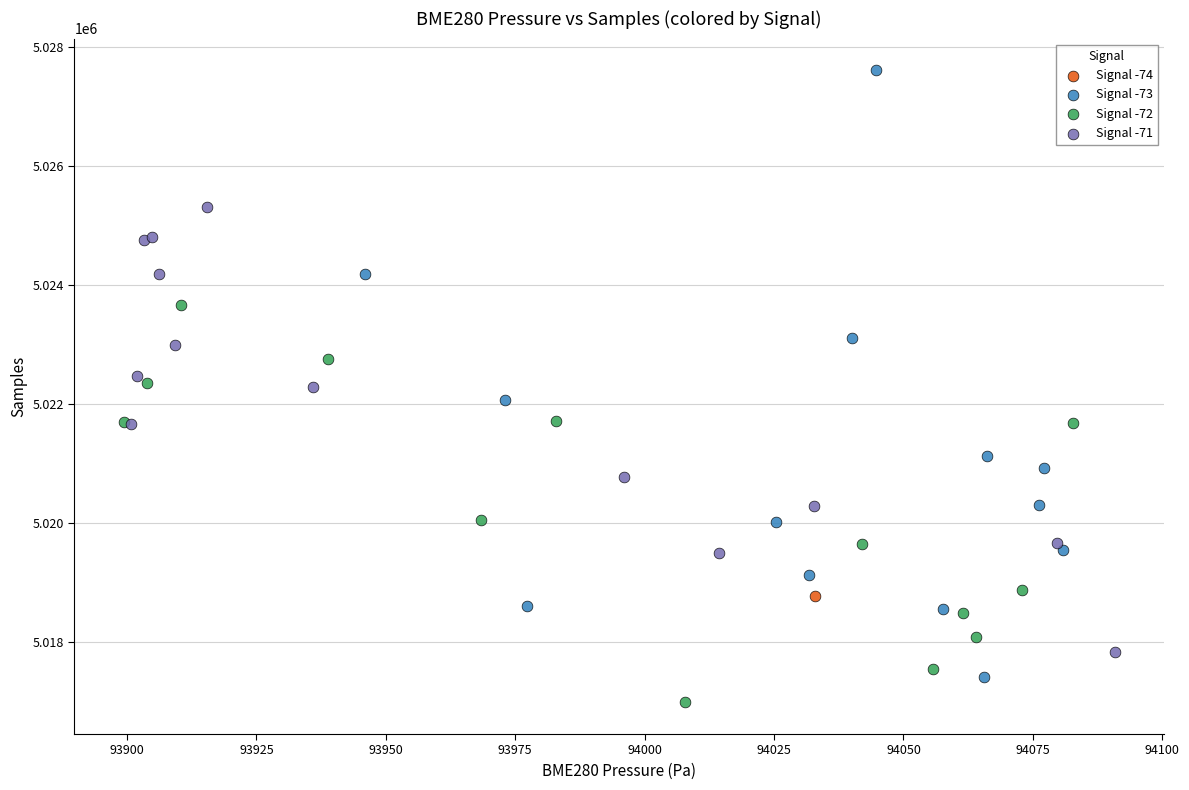

Which series contains the highest Y value?

Signal -73